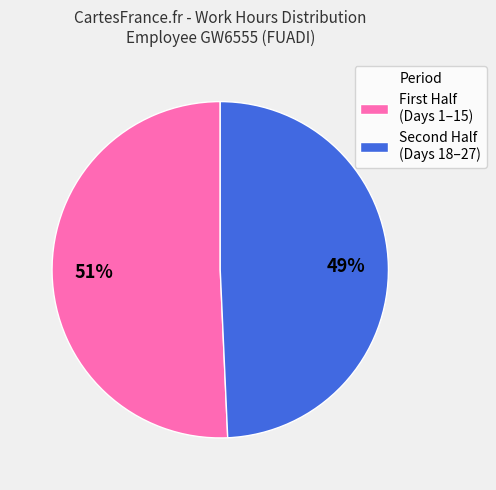

How many slices are in this pie chart?

2